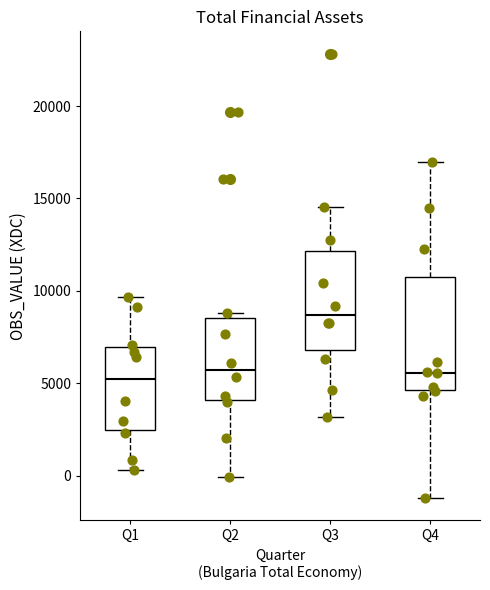

Where does the lower whisker of the box for Q1 end on the y-axis? The values are not printed on the chart, so give them approximately, as read against the axis.

500